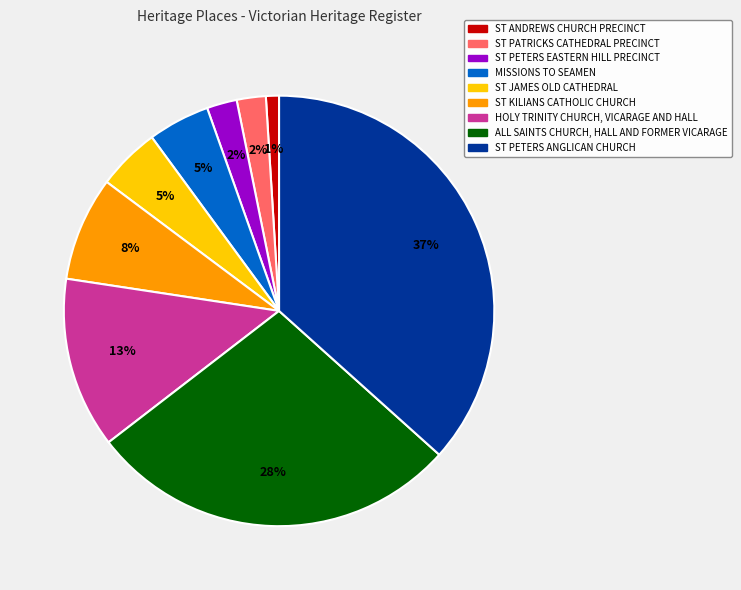

To the nearest percent, what portion does ST PETERS ANGLICAN CHURCH represent?

37%